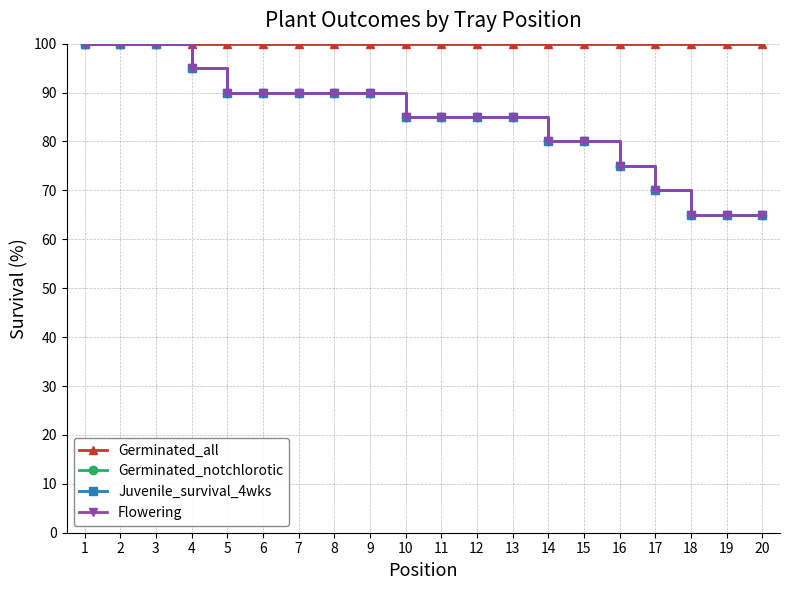

True or false: Flowering and Germinated_notchlorotic cross at least once.

False